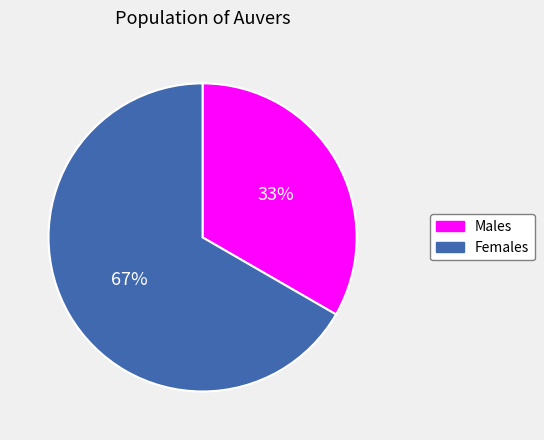

Which slice represents more than half of the pie?

Females